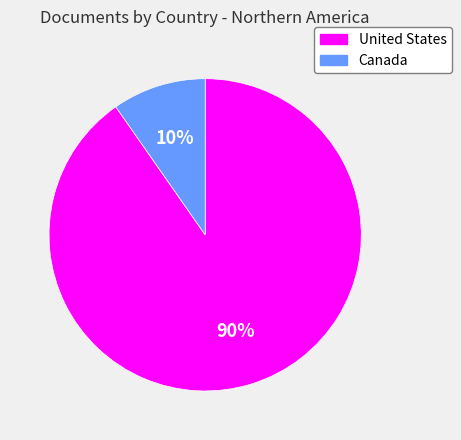

Does any single category account for the majority?

Yes